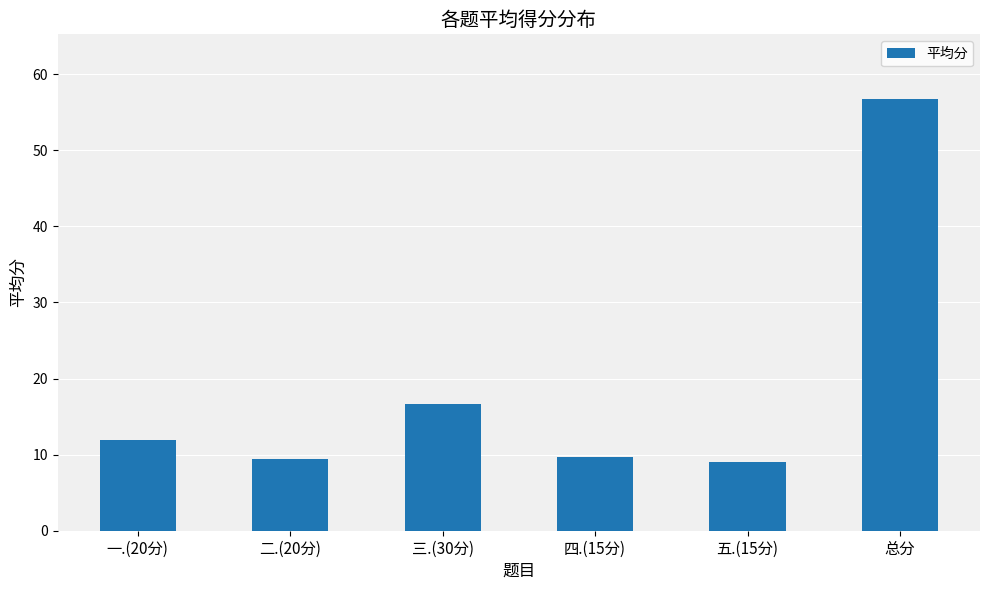

What is the maximum value shown in the chart?

56.7